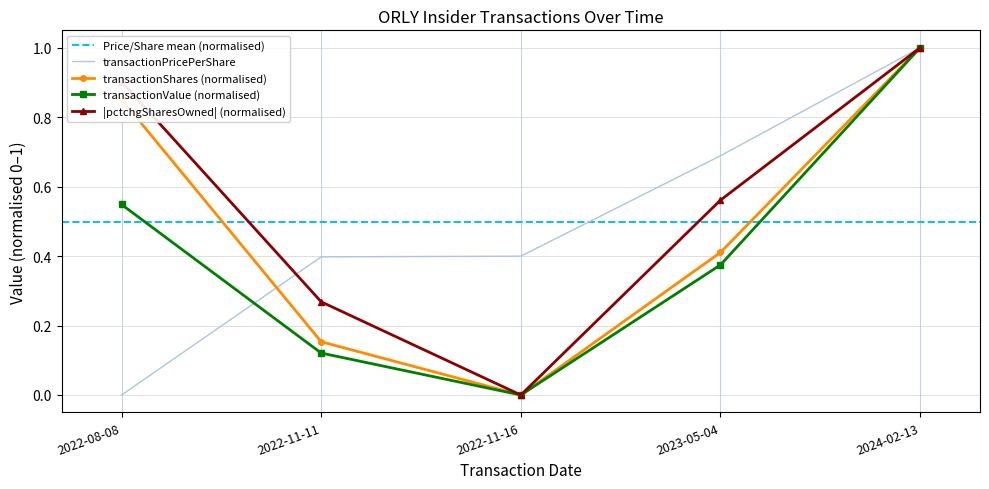

What is the sum of all transactionShares values?

2.4